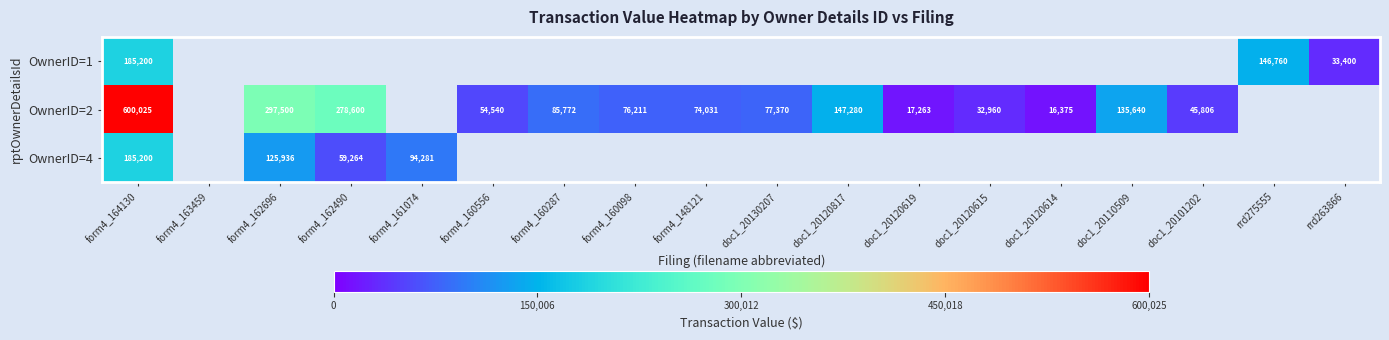

True or false: OwnerID=1 has a value of 254704 at form4_164130.

False